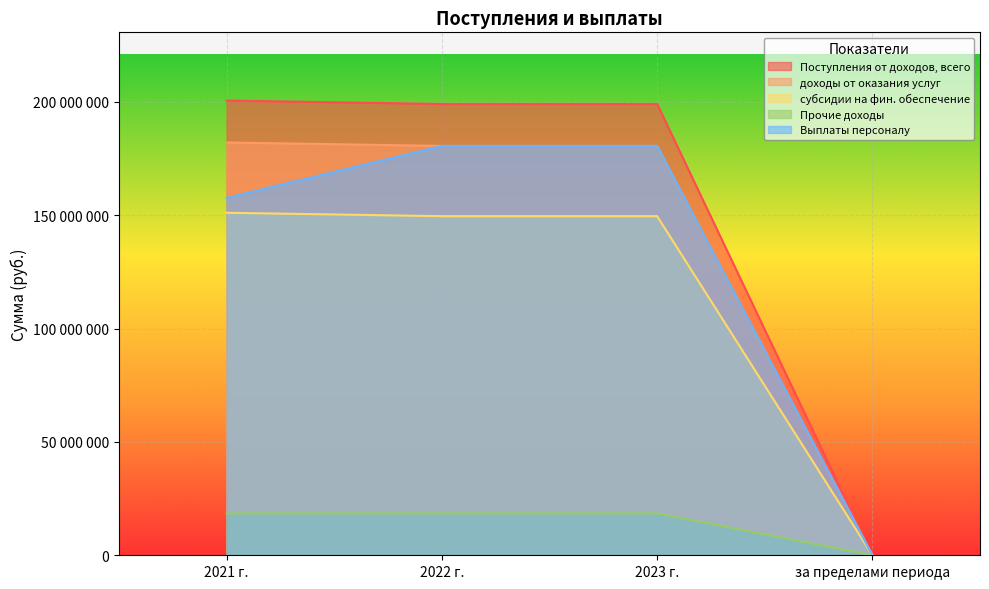

What is the total value across all series at 2022 г.?

728400000